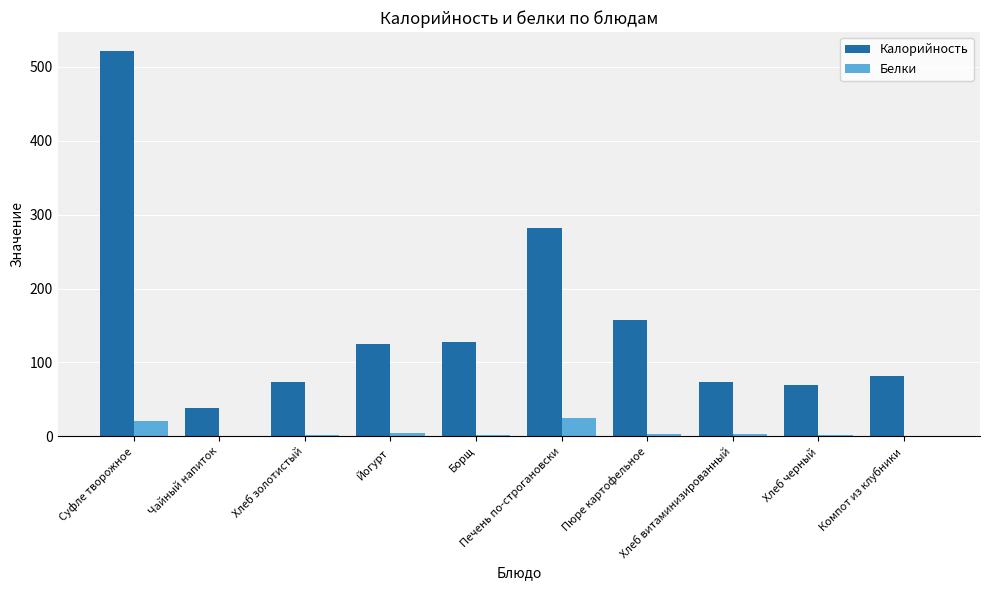

What is the greatest value displayed?

520.8